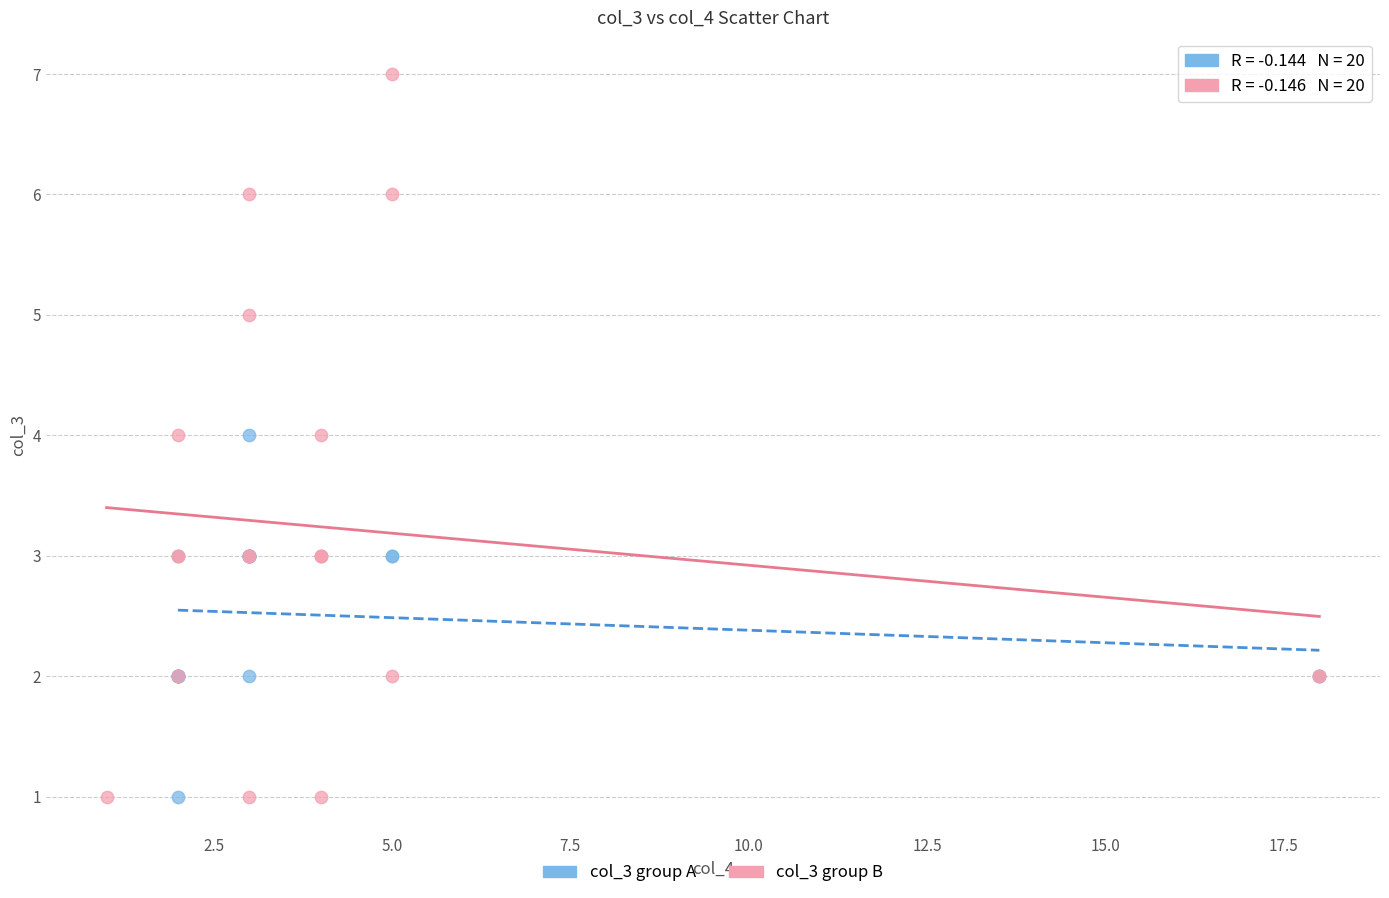

Which series contains the highest Y value?

col_3 group B